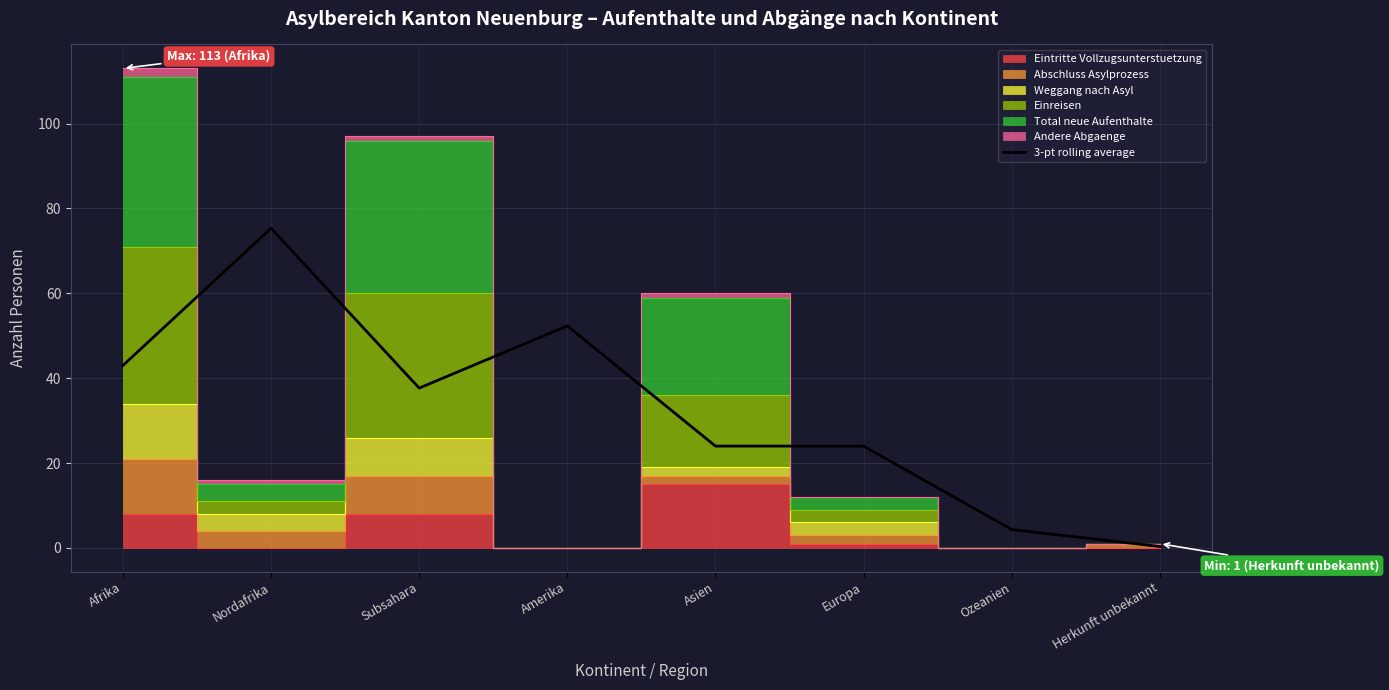

At which label does the data first exceed 37?

Afrika